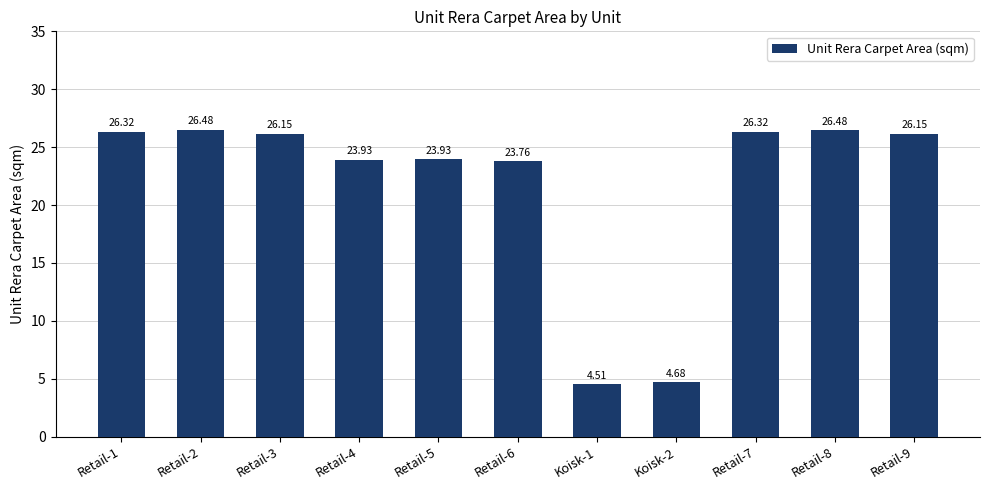

What is the change in value from Koisk-1 to Koisk-2?

+0.2